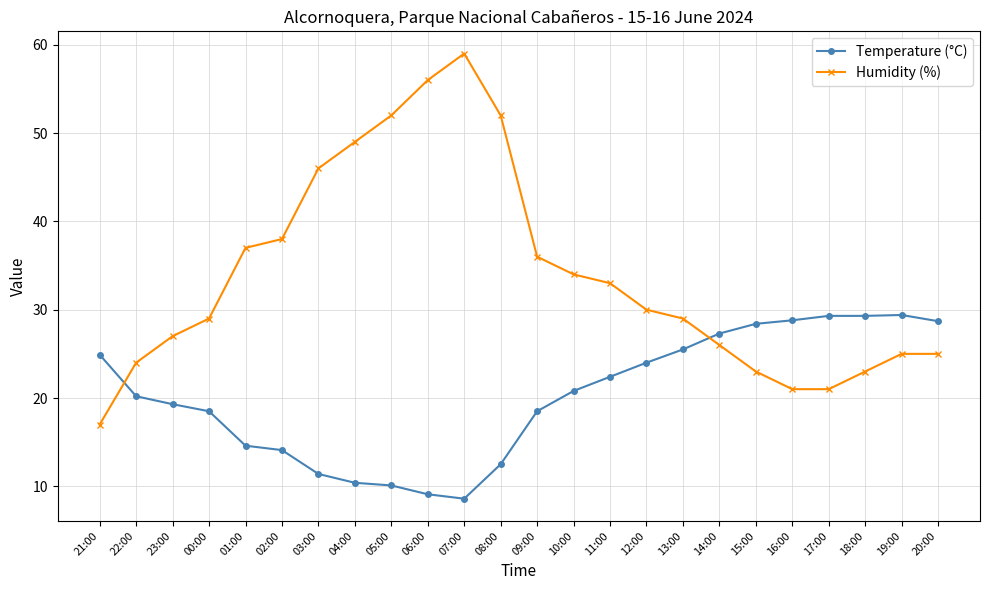

True or false: Humidity (%) and Temperature (°C) intersect in this chart.

True